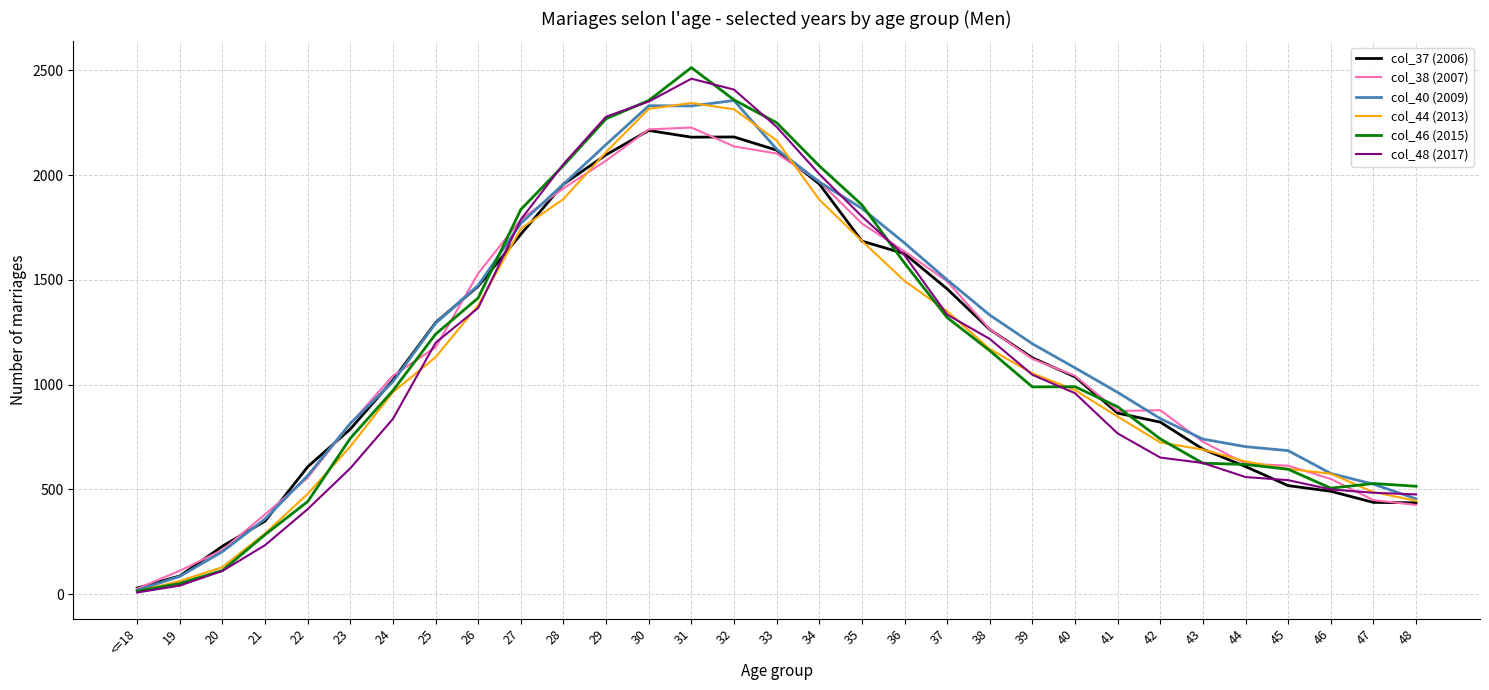

Which category has the highest value in the col_40 (2009) series?

32